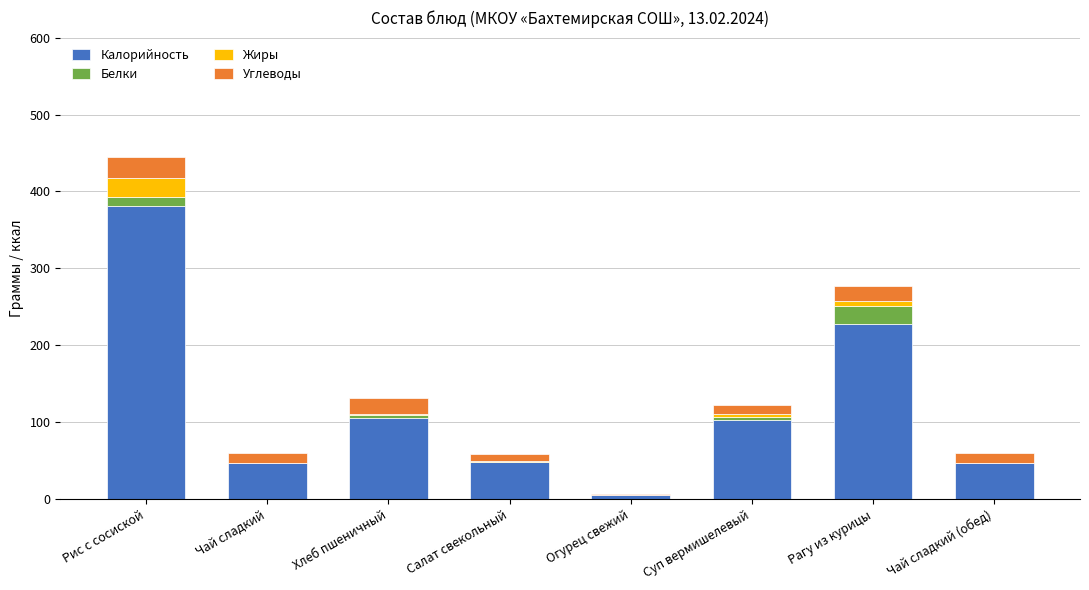

What is the total value across all series at Чай сладкий (обед)?

60